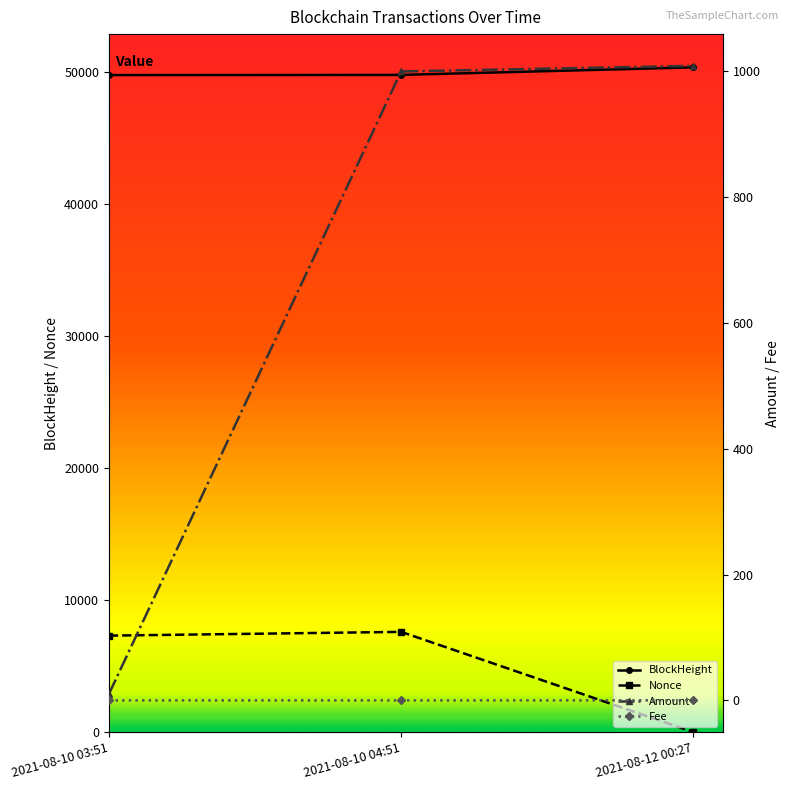

The Amount series shows 13.0 at 2021-08-10 03:51. True or false?

False